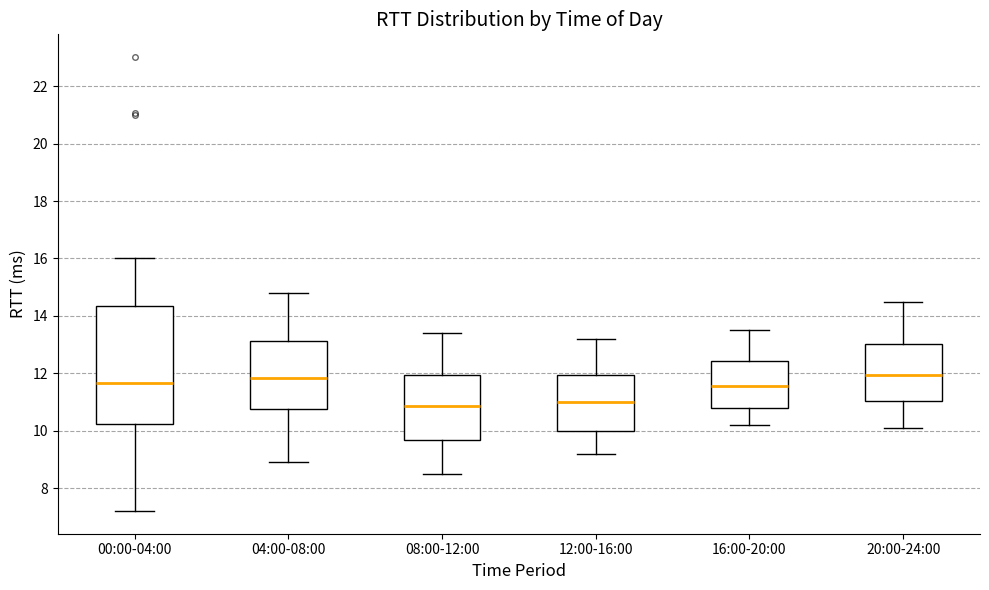

Reading left to right, transcribe this box plot: for each box, give where its median line is, the range the box spans, and where its two whiskers end, as read against the y-axis. The values are not printed on the chart, so give them approximately, as read against the axis.

00:00-04:00: median 11.6, box 10.2 to 14.4, whiskers 7.2 to 16.0
04:00-08:00: median 11.8, box 10.8 to 13.2, whiskers 9.0 to 14.8
08:00-12:00: median 10.8, box 9.6 to 12.0, whiskers 8.6 to 13.4
12:00-16:00: median 11.0, box 10.0 to 12.0, whiskers 9.2 to 13.2
16:00-20:00: median 11.6, box 10.8 to 12.4, whiskers 10.2 to 13.6
20:00-24:00: median 12.0, box 11.0 to 13.0, whiskers 10.2 to 14.6